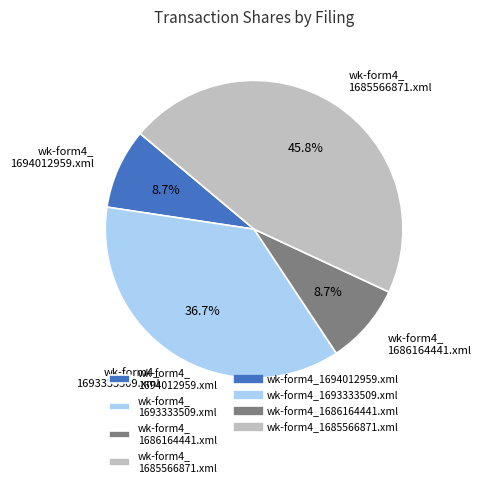

Which category has the biggest portion of the pie?

wk-form4_ 1685566871.xml